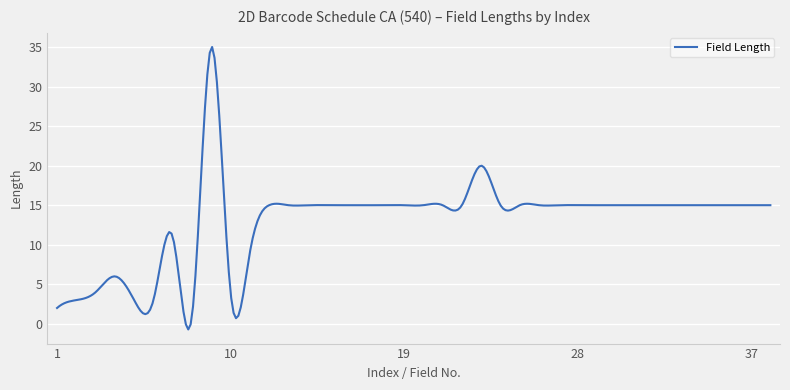

What is the maximum value shown in the chart?

35.0